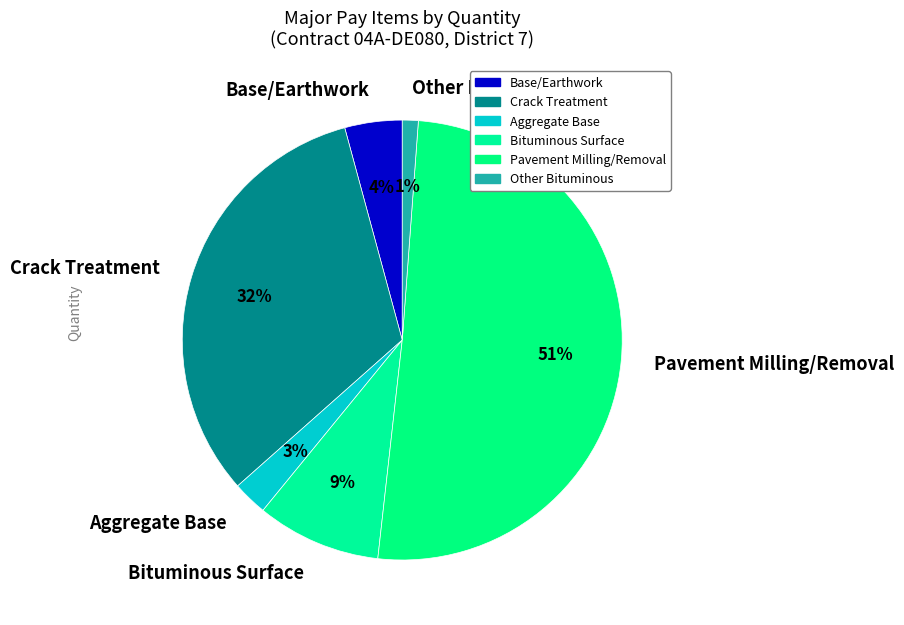

Which slice is the largest?

Pavement Milling/Removal